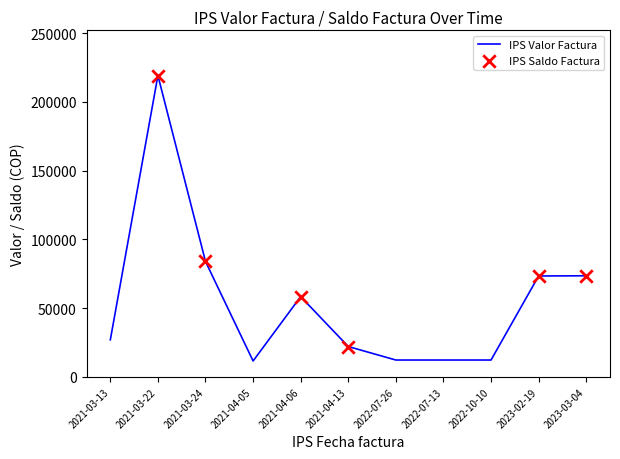

What is the change in value from 2021-04-05 to 2022-07-26?

+700